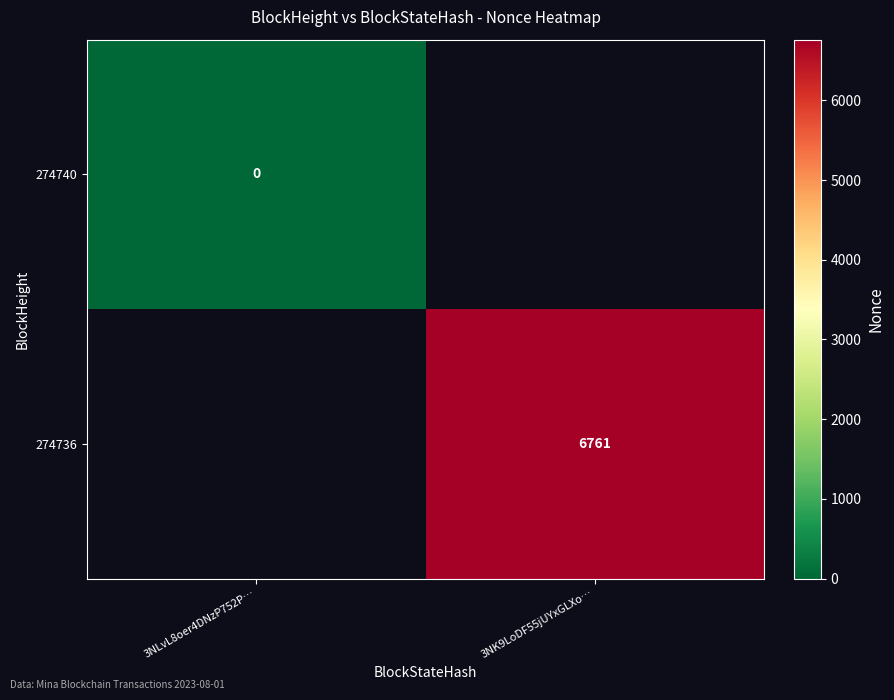

Is the value of 274740 at 3NLvL8oer4DNzP752P… greater than the value of 274736 at 3NK9LoDF55jUYxGLXo…?

No